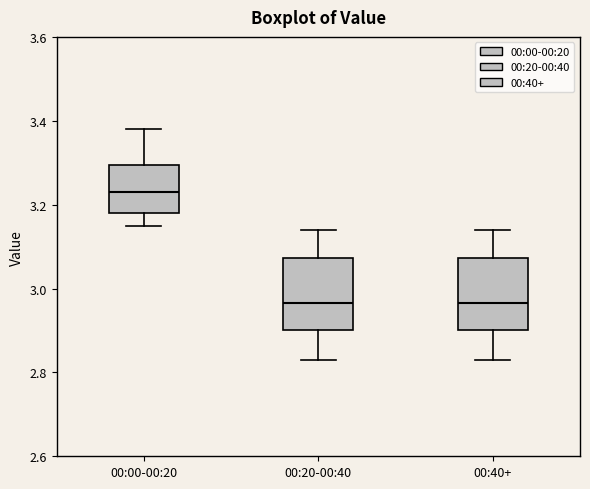

Where is the upper edge of the box for 00:00-00:20 on the y-axis? The values are not printed on the chart, so give them approximately, as read against the axis.

3.30